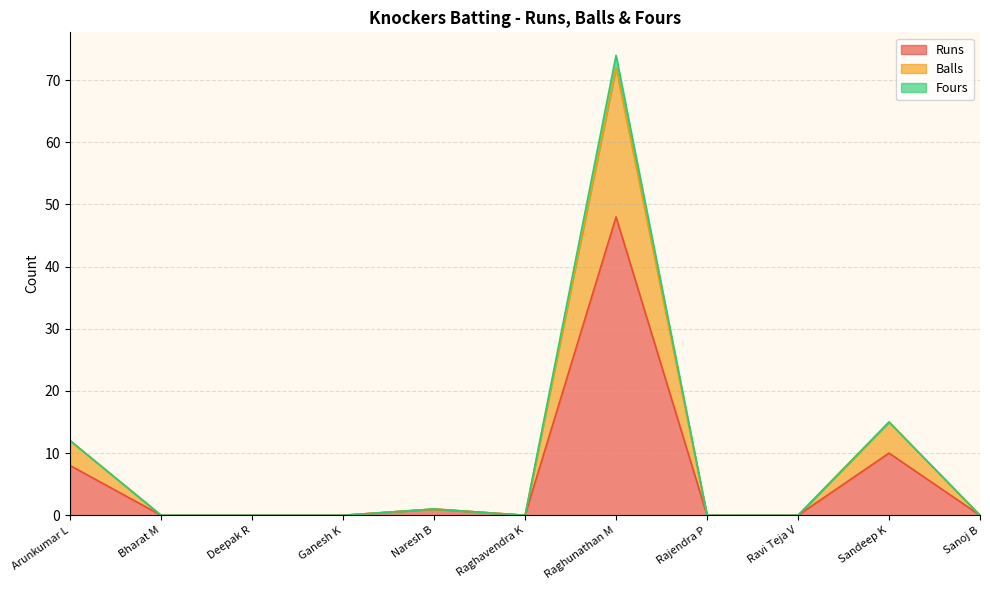

Reading right to left, extract all data points from this chart.

Runs: 0	10	0	0	48	0	1	0	0	0	8
Balls: 0	15	0	0	72	0	1	0	0	0	12